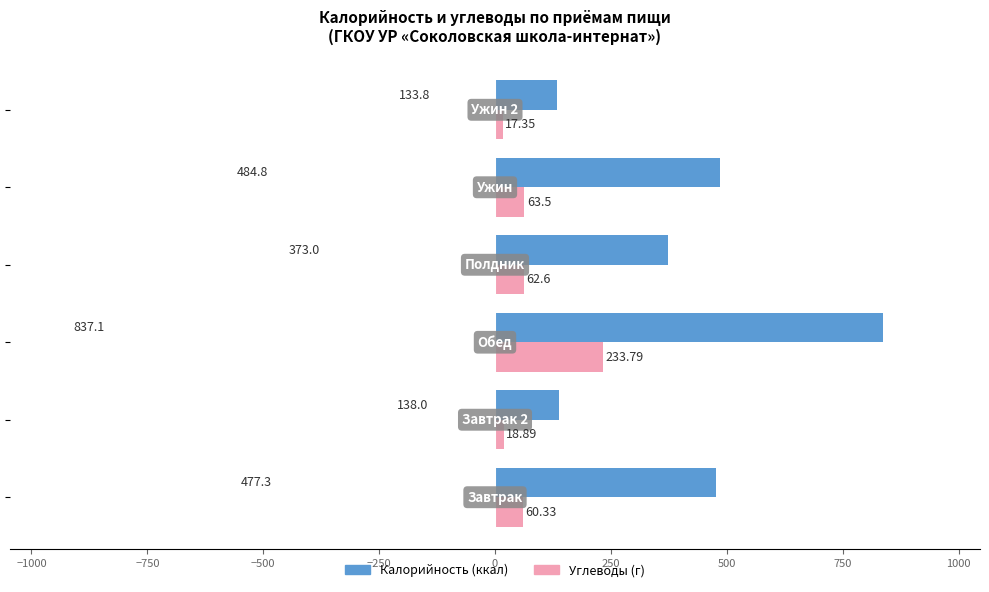

Count the number of data series in this chart.

2